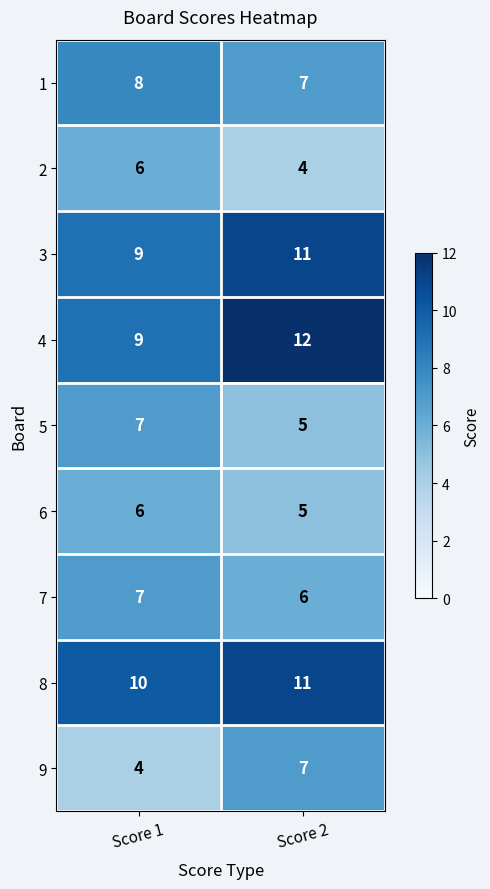

At how many categories does at least one series exceed 4?

2